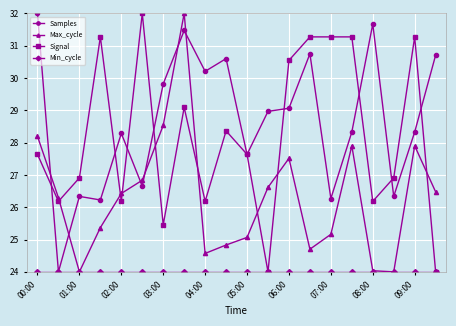

How many data points does each series have?

20